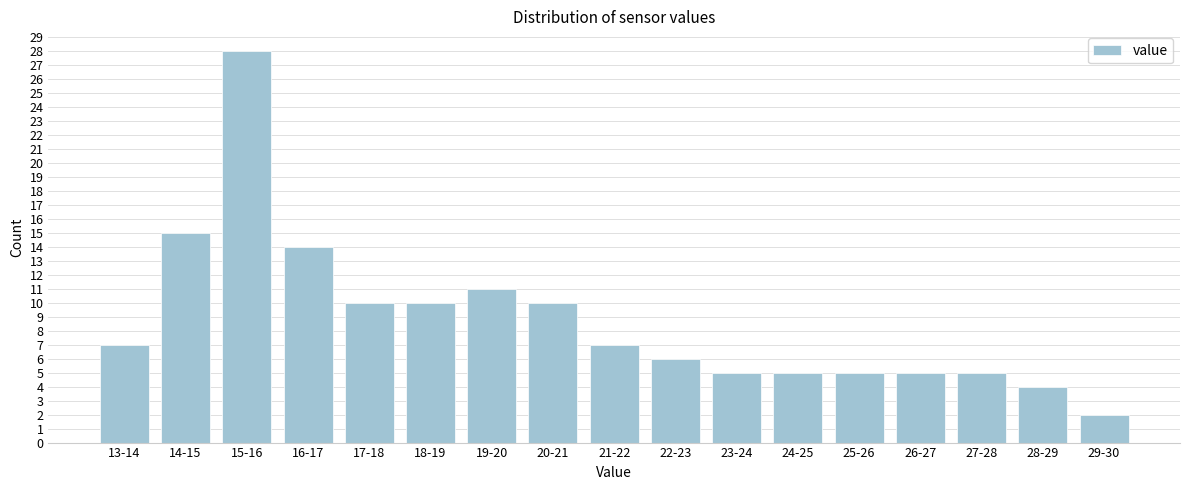

Reading left to right, extract all data points from this chart.

7	15	28	14	10	10	11	10	7	6	5	5	5	5	5	4	2